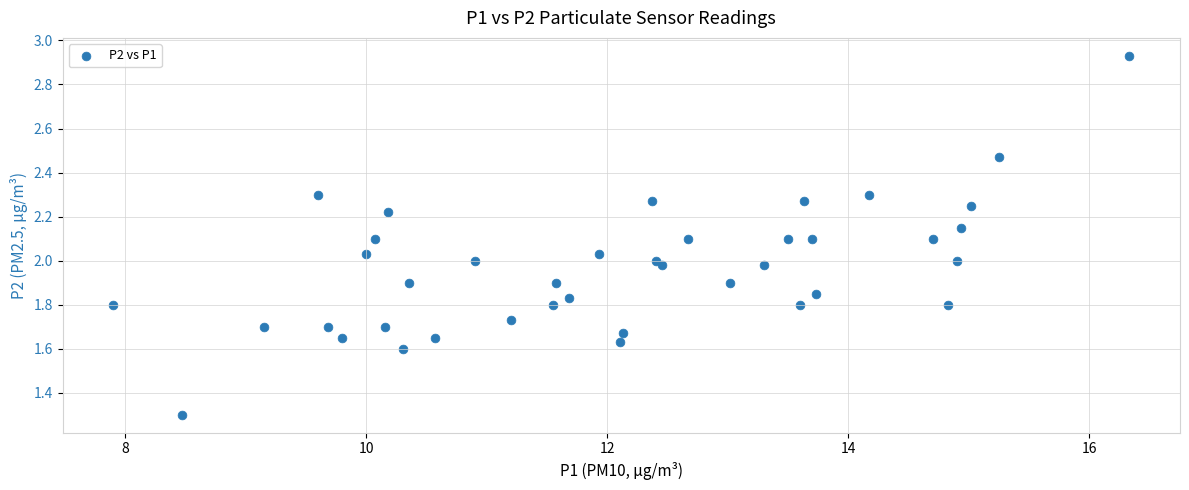

What is the range of X values (max minus min)?

8.4